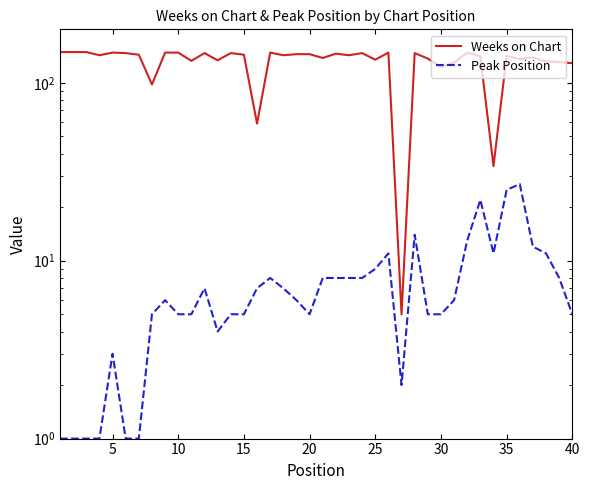

What is the difference between the maximum and minimum values in the Weeks on Chart series?

144